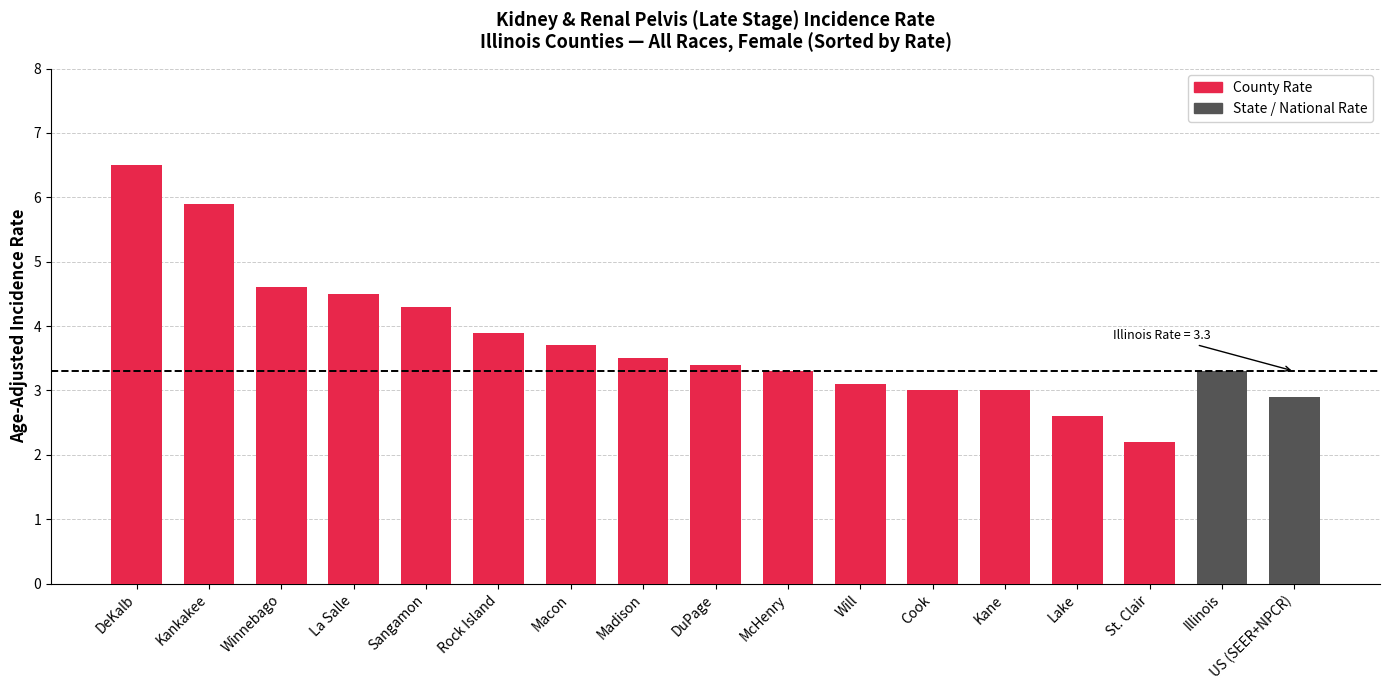

Does the chart contain any negative values?

No